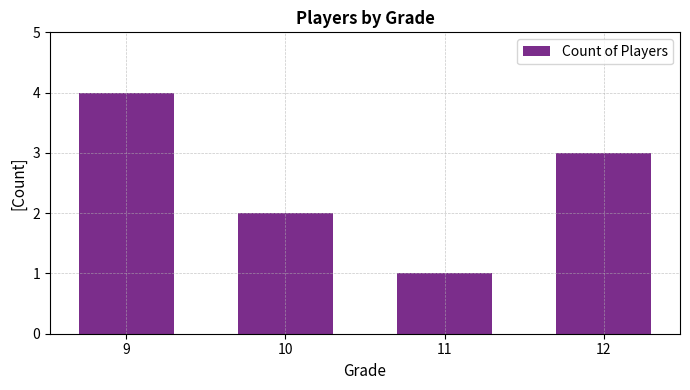

What is the greatest value displayed?

4